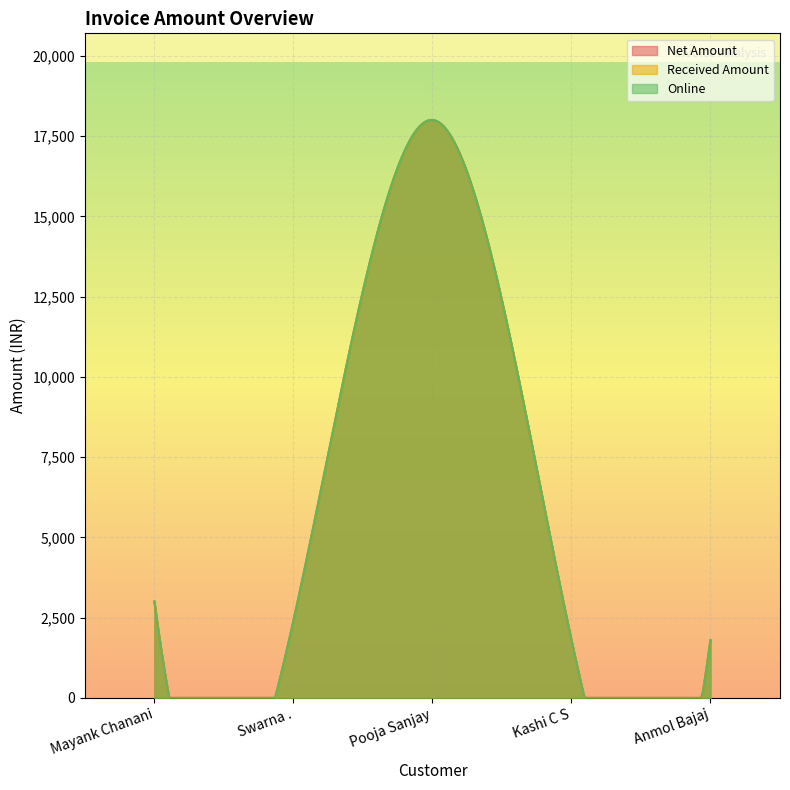

True or false: Received Amount and Online cross at least once.

False